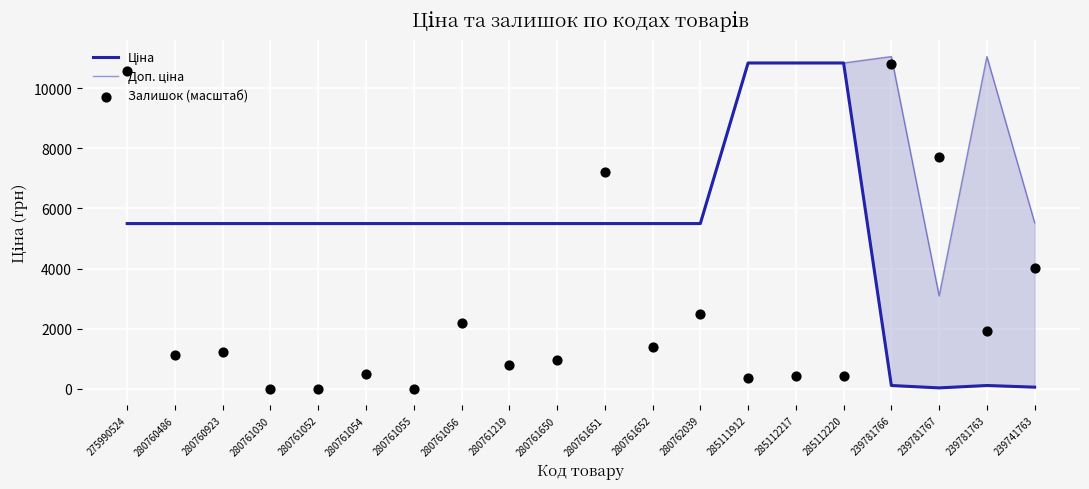

Which series has the widest spread of Y values?

Залишок (масштаб)